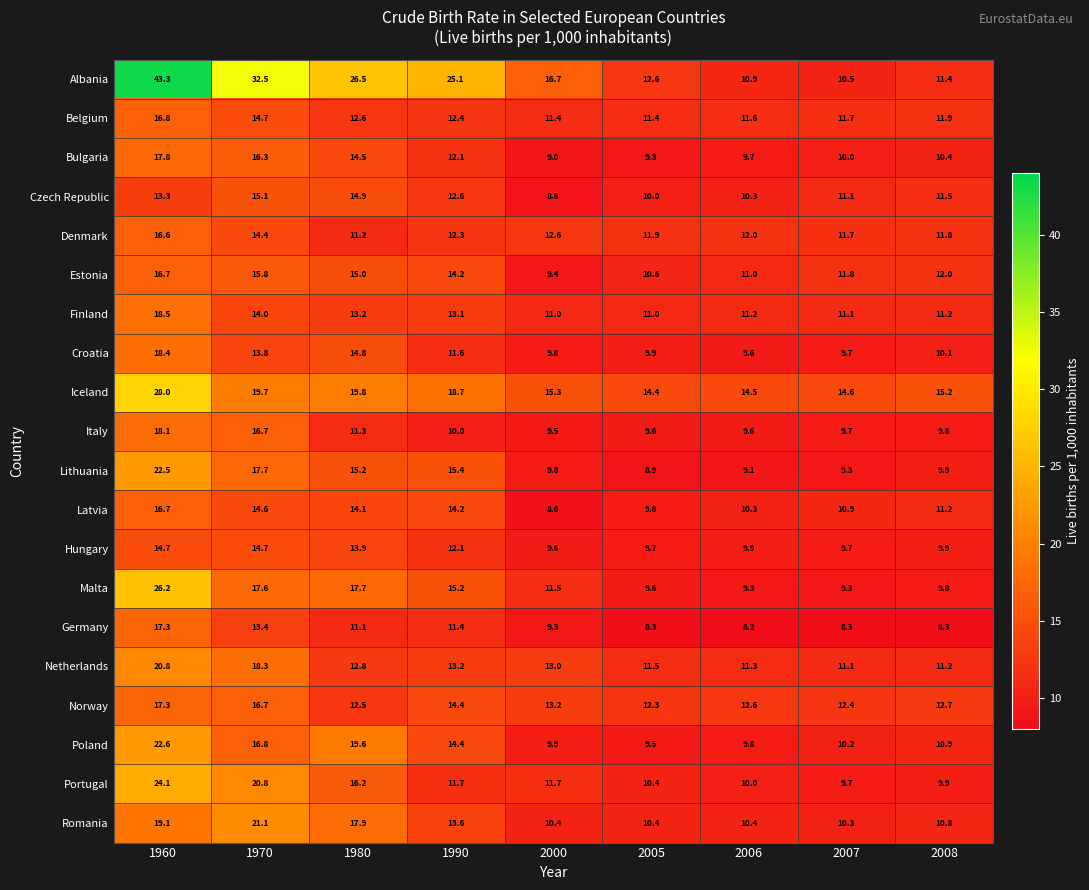

At which label does Portugal first exceed 11?

1960